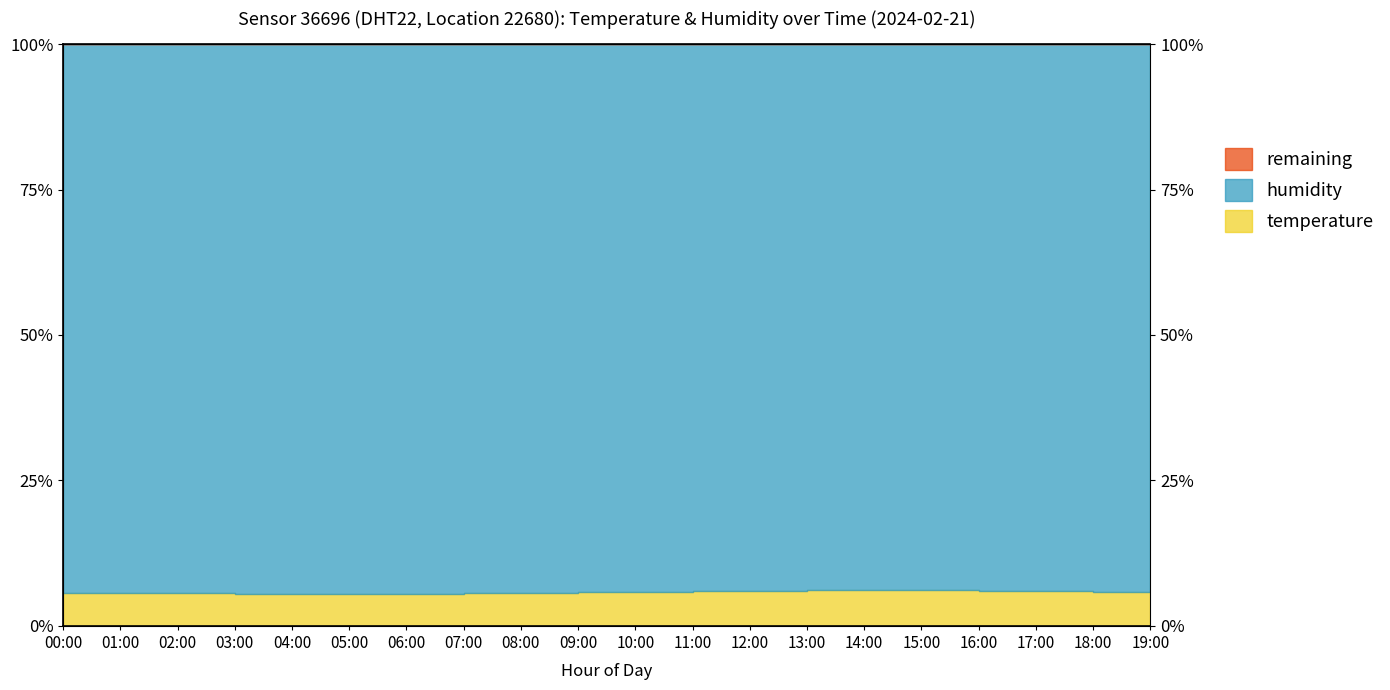

Reading right to left, list all the values displayed in this chart.

19:00=5.8	18:00=5.8	17:00=5.9	16:00=6.1	15:00=6.2	14:00=6.2	13:00=6.1	12:00=6.0	11:00=5.9	10:00=5.8	09:00=5.8	08:00=5.7	07:00=5.6	06:00=5.5	05:00=5.5	04:00=5.5	03:00=5.6	02:00=5.6	01:00=5.6	00:00=5.7